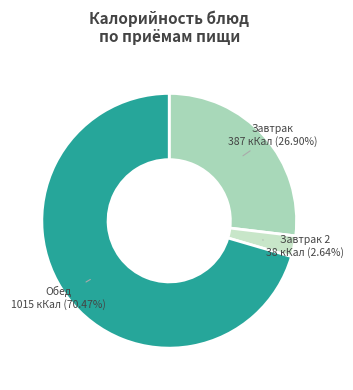

Which has a higher value, Завтрак 2 or Обед?

Обед